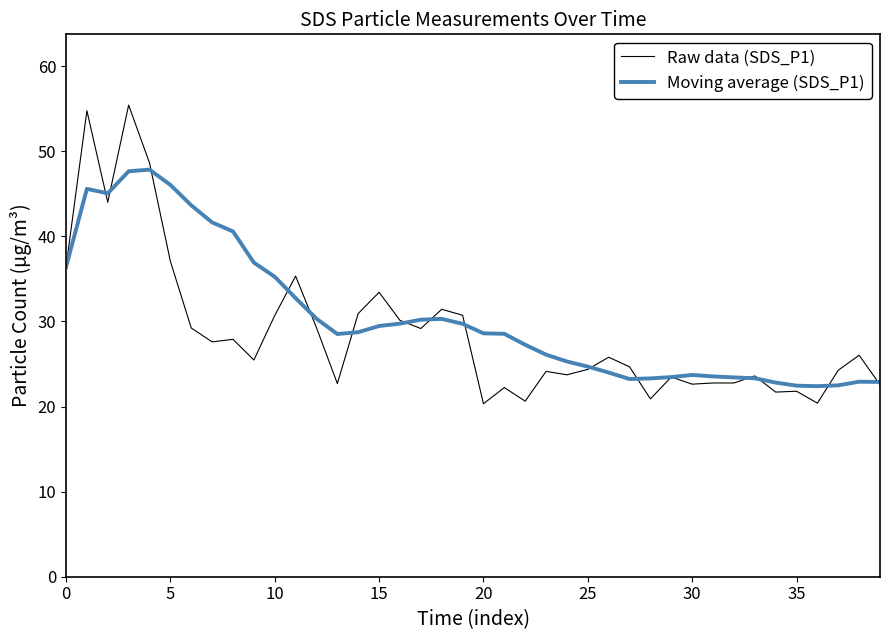

True or false: Moving average (SDS_P1) has more than 1 interior local peaks.

True